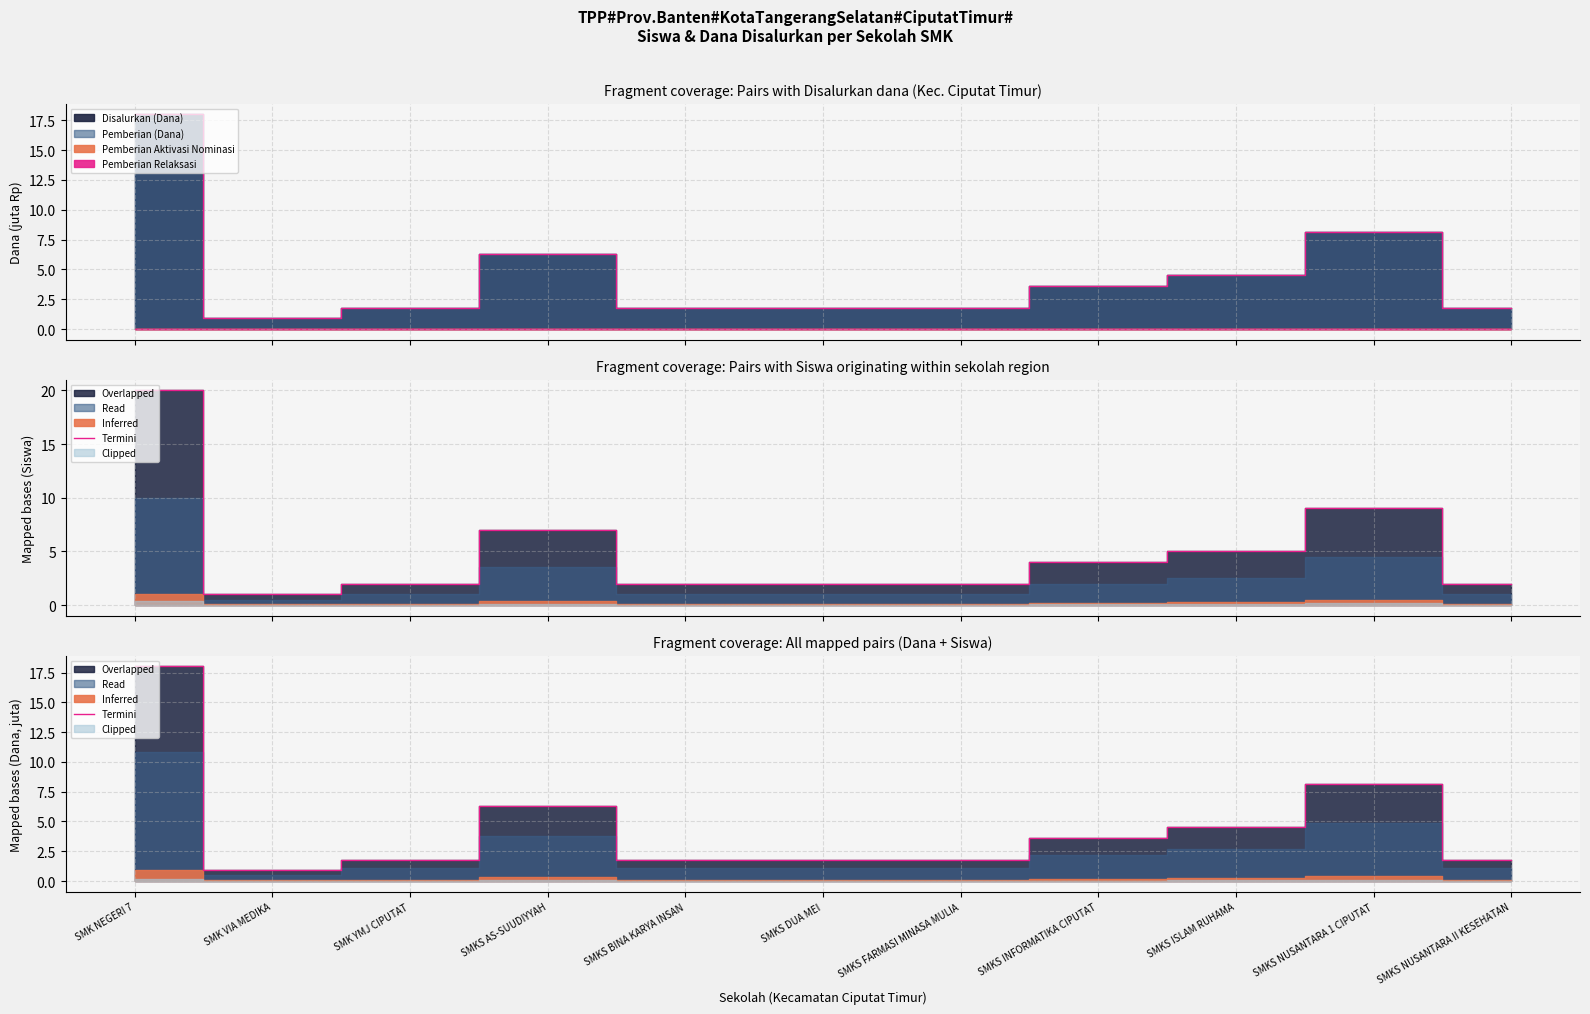

List the labels in order of value, smallest first.

SMK VIA MEDIKA, SMK YMJ CIPUTAT, SMKS BINA KARYA INSAN, SMKS DUA MEI, SMKS FARMASI MINASA MULIA, SMKS NUSANTARA II KESEHATAN, SMKS INFORMATIKA CIPUTAT, SMKS ISLAM RUHAMA, SMKS AS-SUUDIYYAH, SMKS NUSANTARA 1 CIPUTAT, SMK NEGERI 7